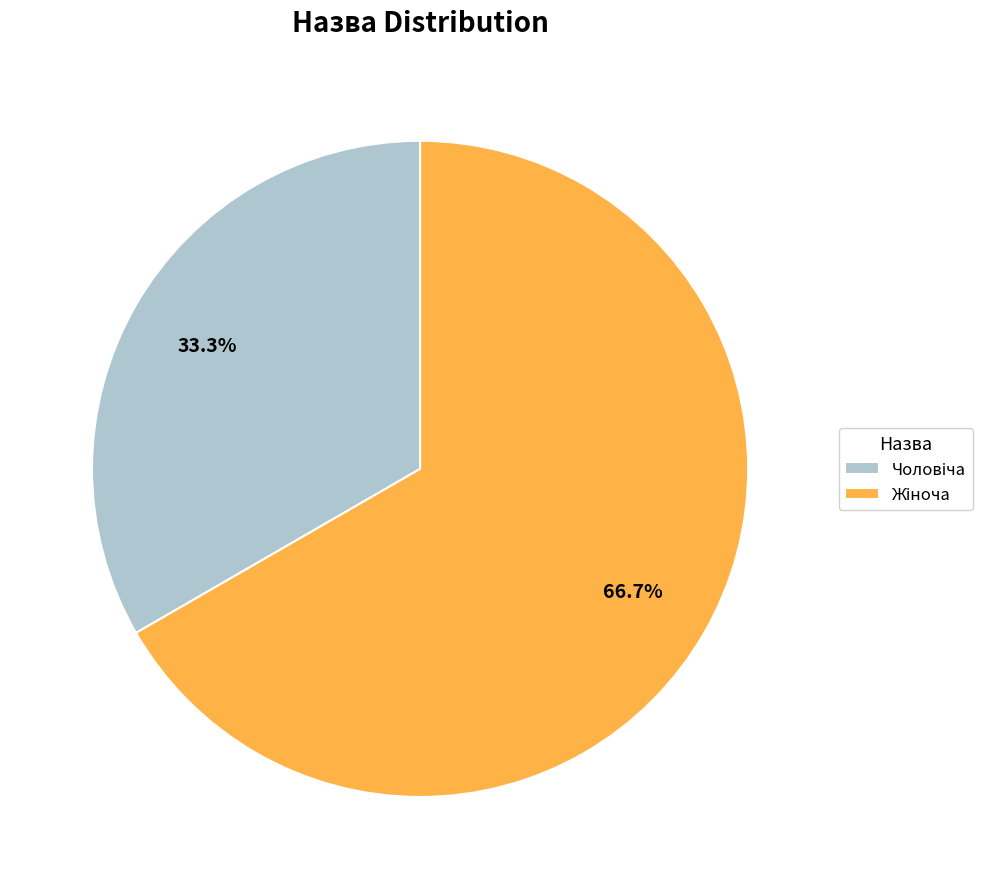

How many segments does this pie chart have?

2